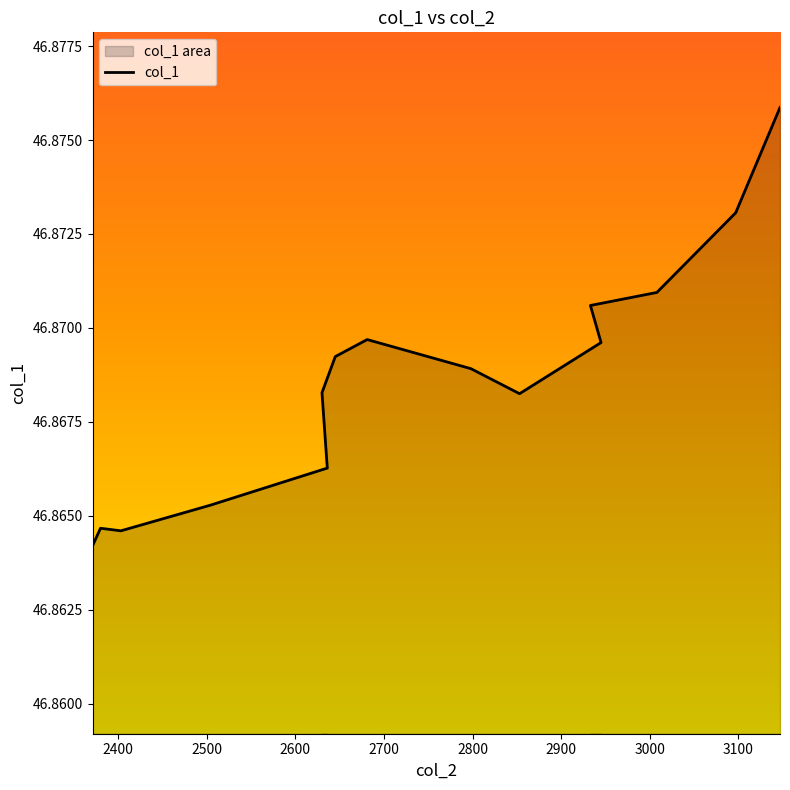

What is the minimum value shown in the chart?

46.9